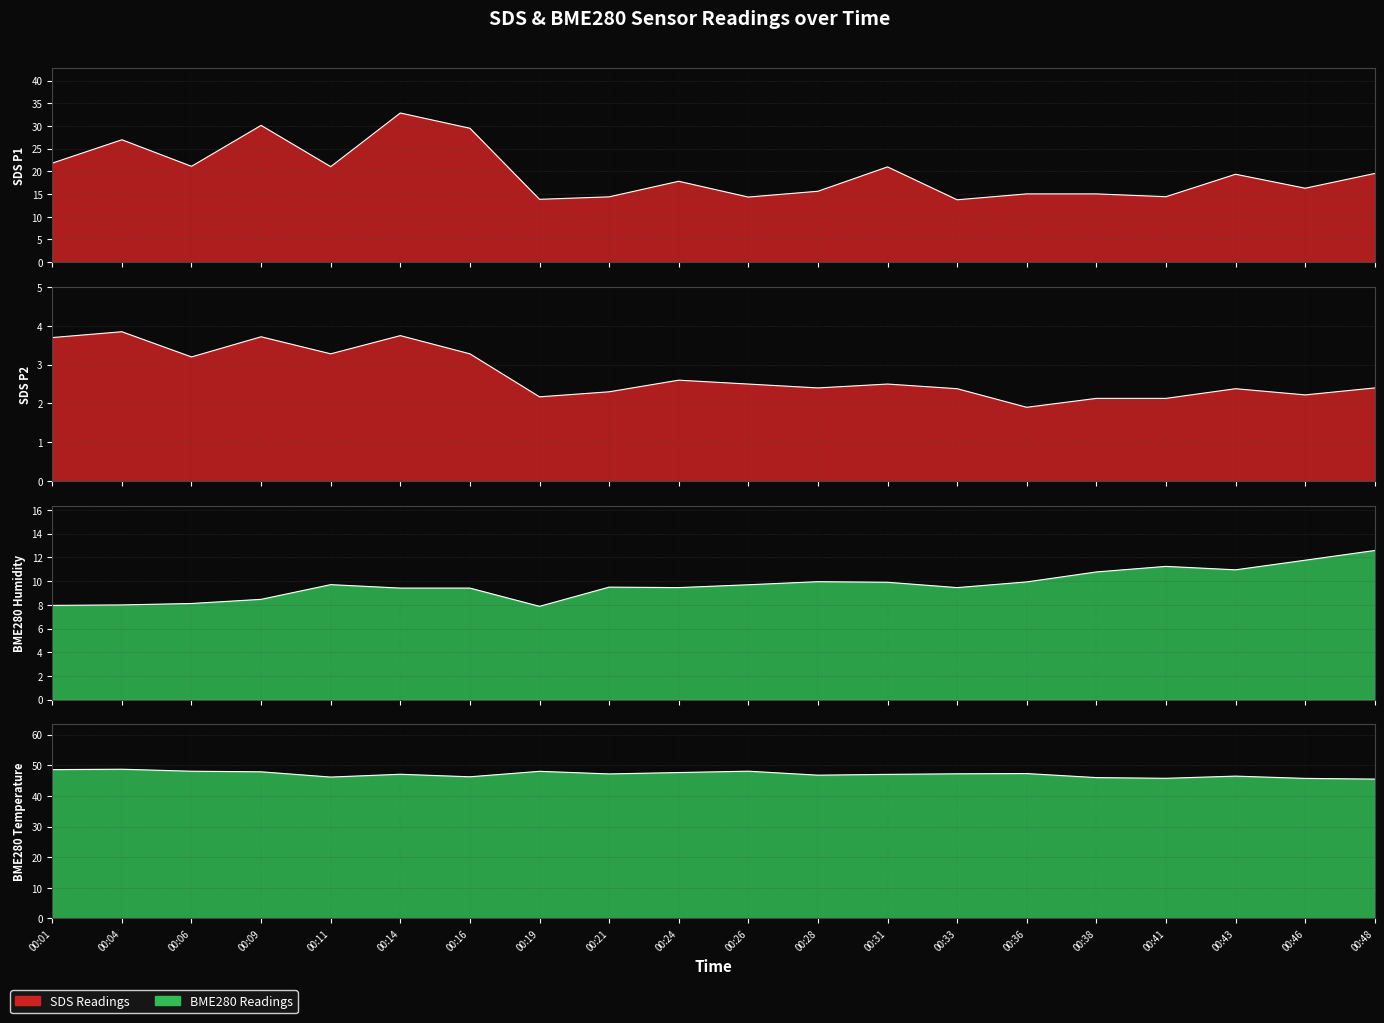

At which category is the sum across all series the highest?

00:14